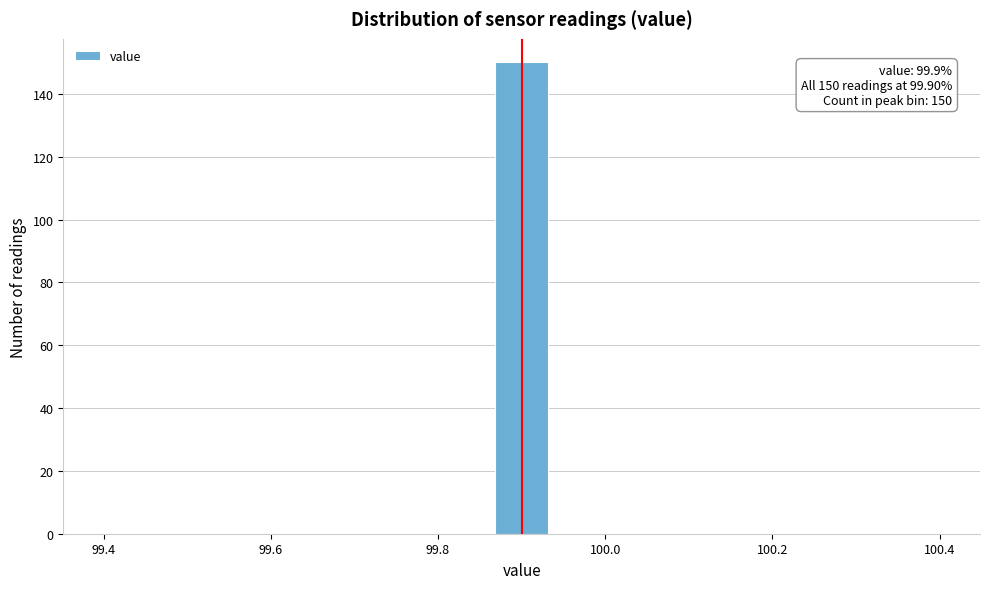

Read against the x-axis, roughly where is the centre of the tallest bar?

99.90